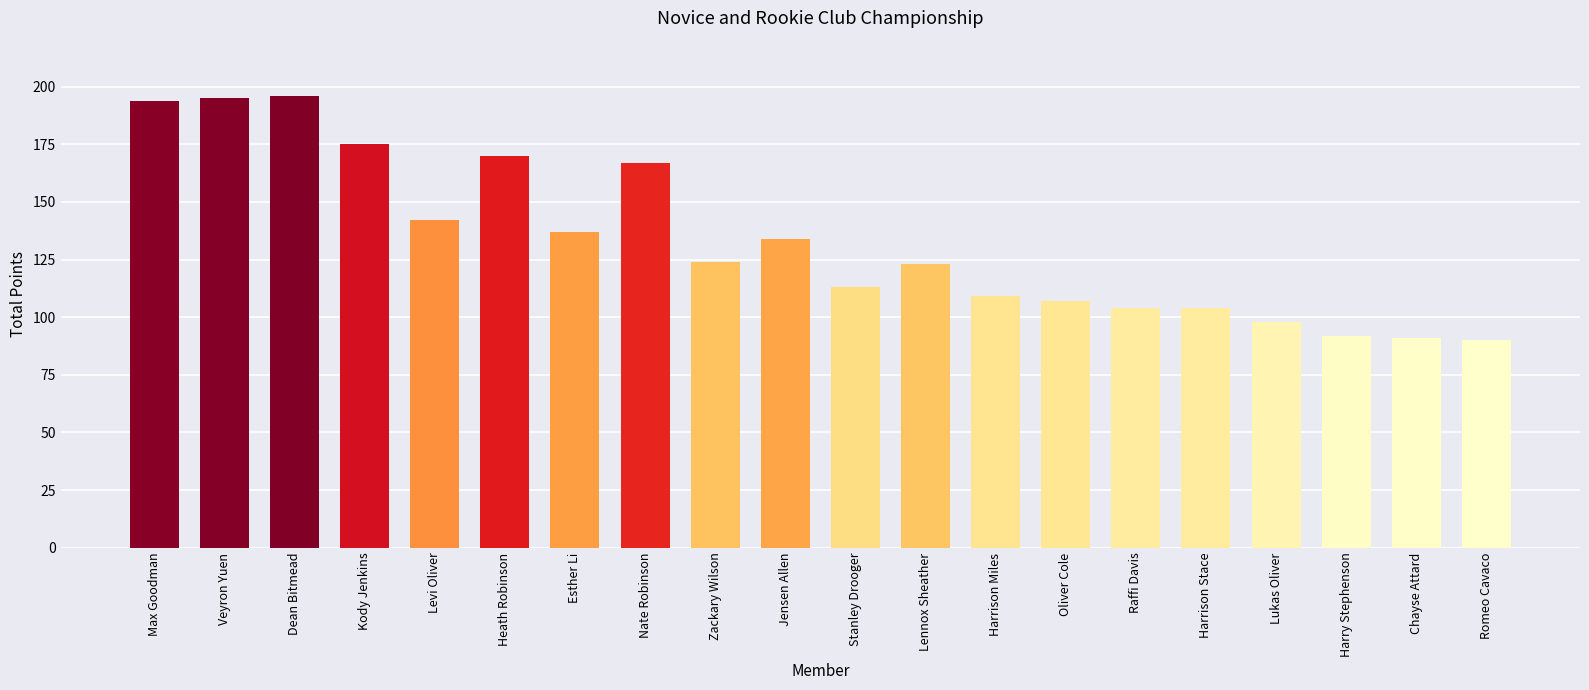

What position from the right is Heath Robinson?

15